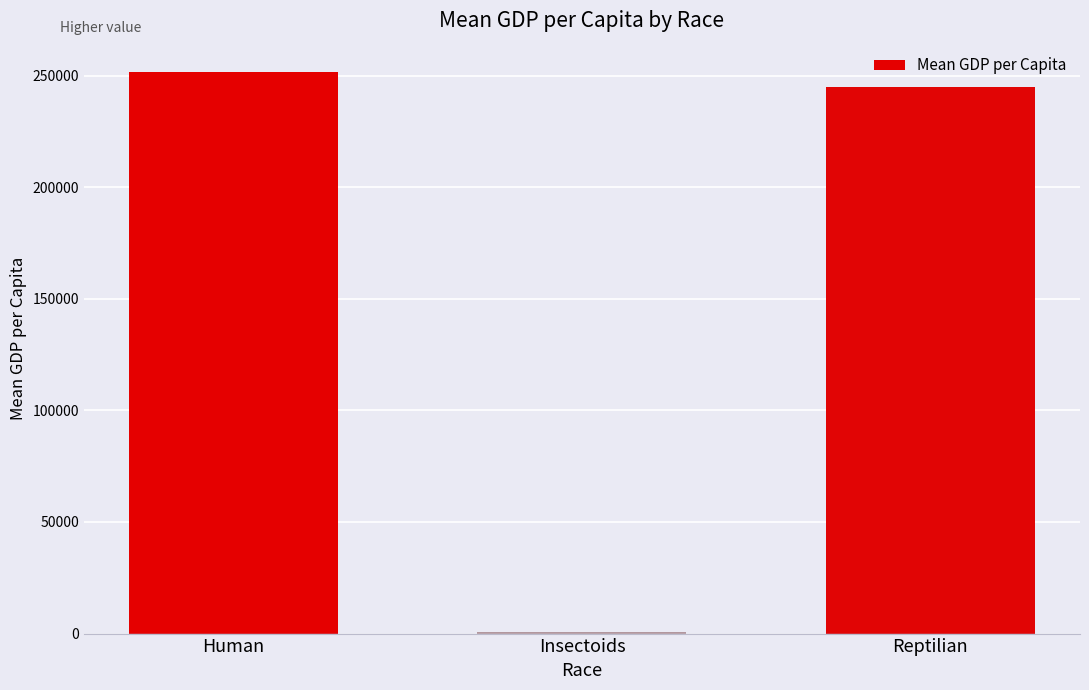

How many values are below 244746?

1